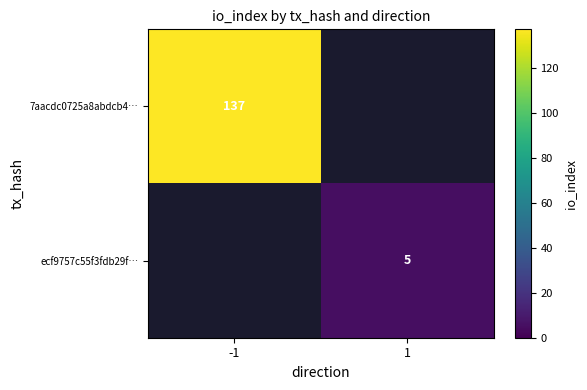

The value of ecf9757c55f3fdb29f… at 1 is 5. True or false?

True